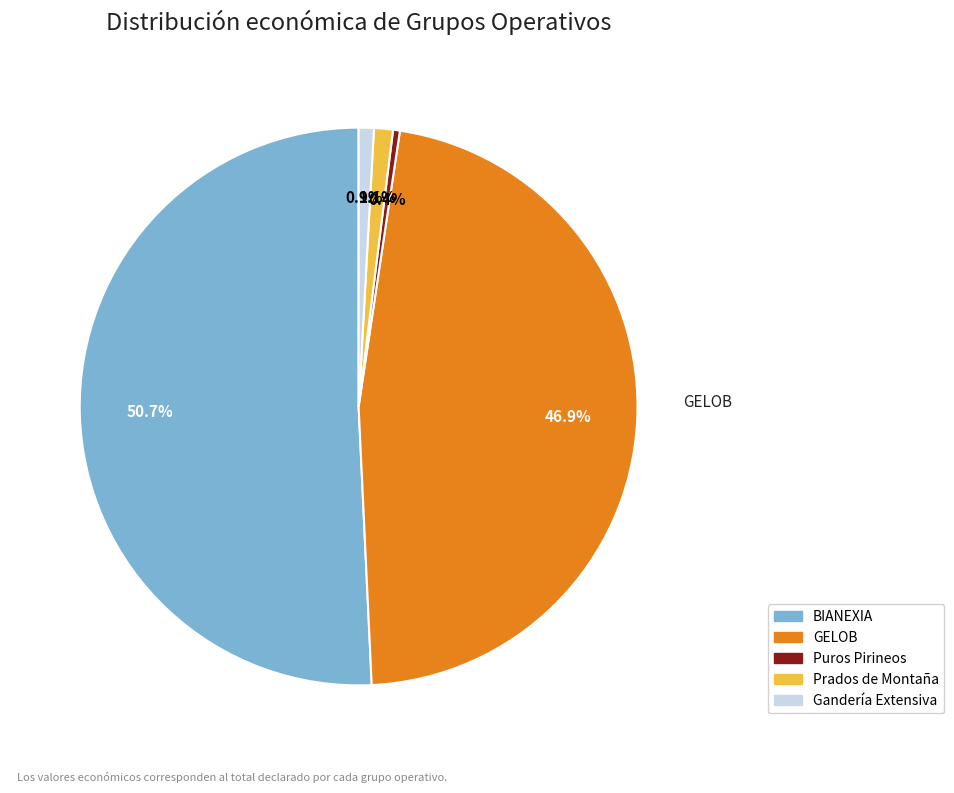

What percentage is NOT represented by BIANEXIA?

49.3%